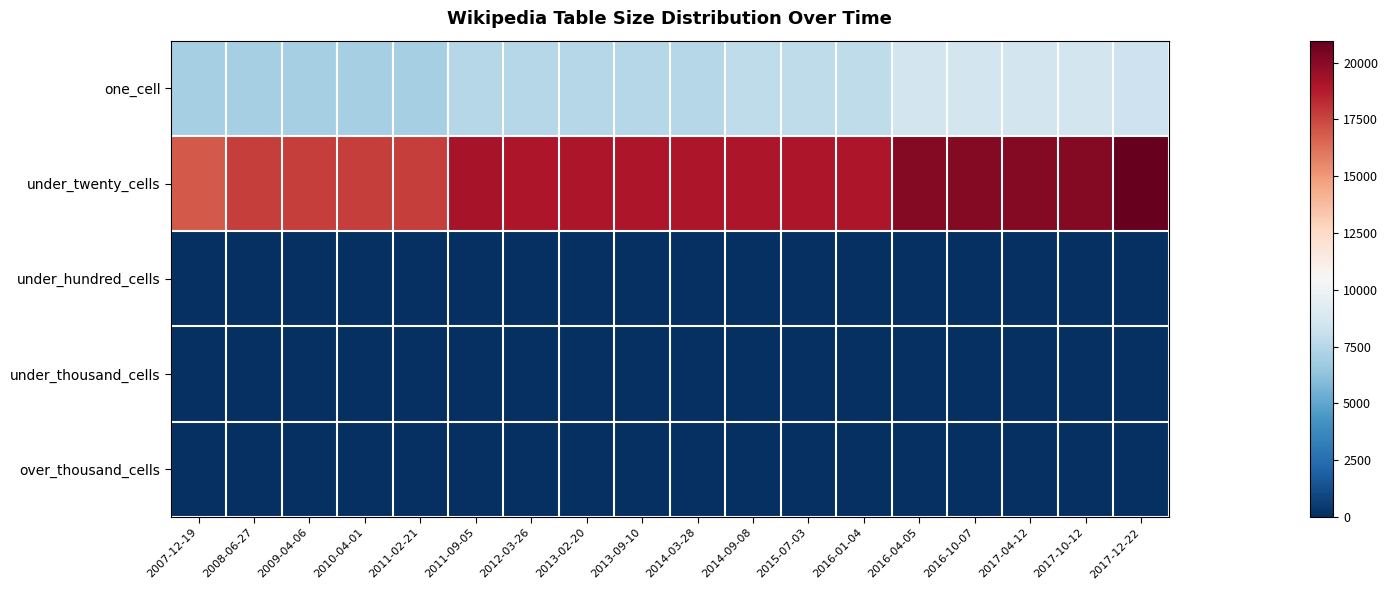

Reading right to left, list all the values displayed in this chart.

one_cell: 2017-12-22=8274	2017-10-12=8532	2017-04-12=8532	2016-10-07=8532	2016-04-05=8519	2016-01-04=7841	2015-07-03=7841	2014-09-08=7841	2014-03-28=7478	2013-09-10=7478	2013-02-20=7478	2012-03-26=7477	2011-09-05=7491	2011-02-21=6976	2010-04-01=6976	2009-04-06=6976	2008-06-27=6977	2007-12-19=6976
under_twenty_cells: 2017-12-22=20968	2017-10-12=20139	2017-04-12=20139	2016-10-07=20139	2016-04-05=20098	2016-01-04=18921	2015-07-03=18921	2014-09-08=18921	2014-03-28=18921	2013-09-10=18921	2013-02-20=18921	2012-03-26=18921	2011-09-05=19138	2011-02-21=17765	2010-04-01=17765	2009-04-06=17765	2008-06-27=17764	2007-12-19=16921
under_hundred_cells: 2017-12-22=6	2017-10-12=3	2017-04-12=3	2016-10-07=3	2016-04-05=3	2016-01-04=3	2015-07-03=3	2014-09-08=3	2014-03-28=3	2013-09-10=3	2013-02-20=3	2012-03-26=3	2011-09-05=3	2011-02-21=3	2010-04-01=3	2009-04-06=3	2008-06-27=3	2007-12-19=0
under_thousand_cells: 2017-12-22=0	2017-10-12=0	2017-04-12=0	2016-10-07=0	2016-04-05=0	2016-01-04=0	2015-07-03=0	2014-09-08=0	2014-03-28=0	2013-09-10=0	2013-02-20=0	2012-03-26=0	2011-09-05=0	2011-02-21=0	2010-04-01=0	2009-04-06=0	2008-06-27=0	2007-12-19=0
over_thousand_cells: 2017-12-22=0	2017-10-12=0	2017-04-12=0	2016-10-07=0	2016-04-05=0	2016-01-04=0	2015-07-03=0	2014-09-08=0	2014-03-28=0	2013-09-10=0	2013-02-20=0	2012-03-26=0	2011-09-05=0	2011-02-21=0	2010-04-01=0	2009-04-06=0	2008-06-27=0	2007-12-19=0